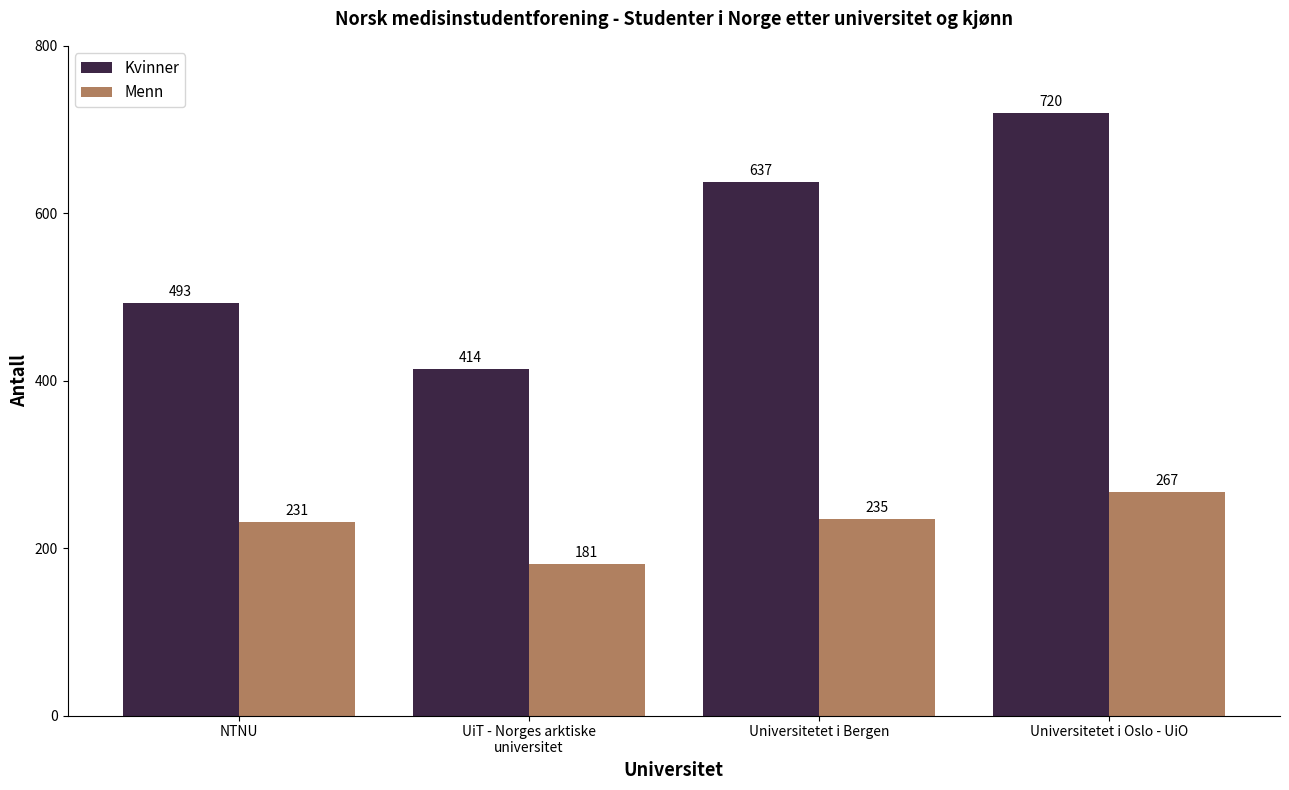

Is the value of Menn at Universitetet i Bergen greater than the value of Kvinner at UiT - Norges arktiske
universitet?

No